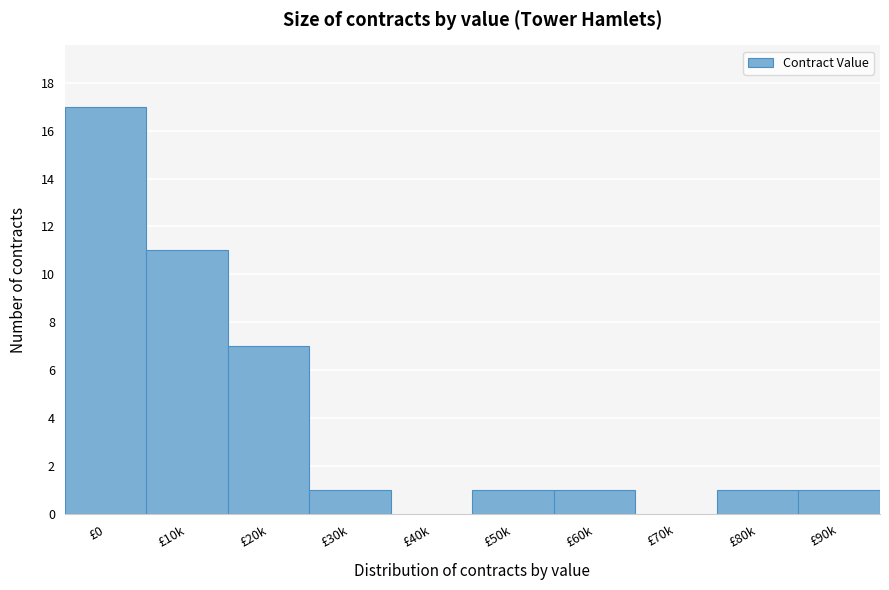

Reading left to right, list all the values displayed in this chart.

£0=17	£10k=11	£20k=7	£30k=1	£40k=0	£50k=1	£60k=1	£70k=0	£80k=1	£90k=1